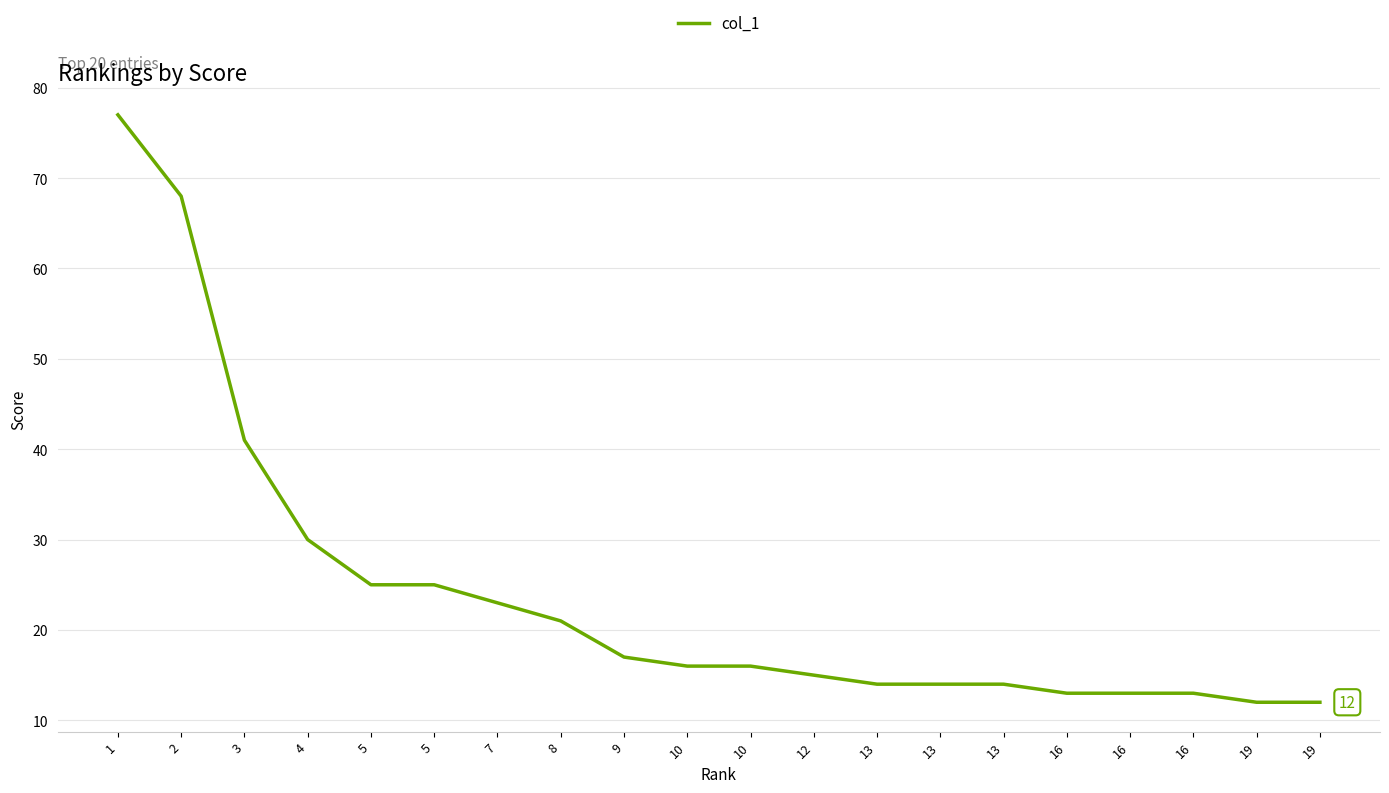

What is the difference between the second highest and second lowest values?

56